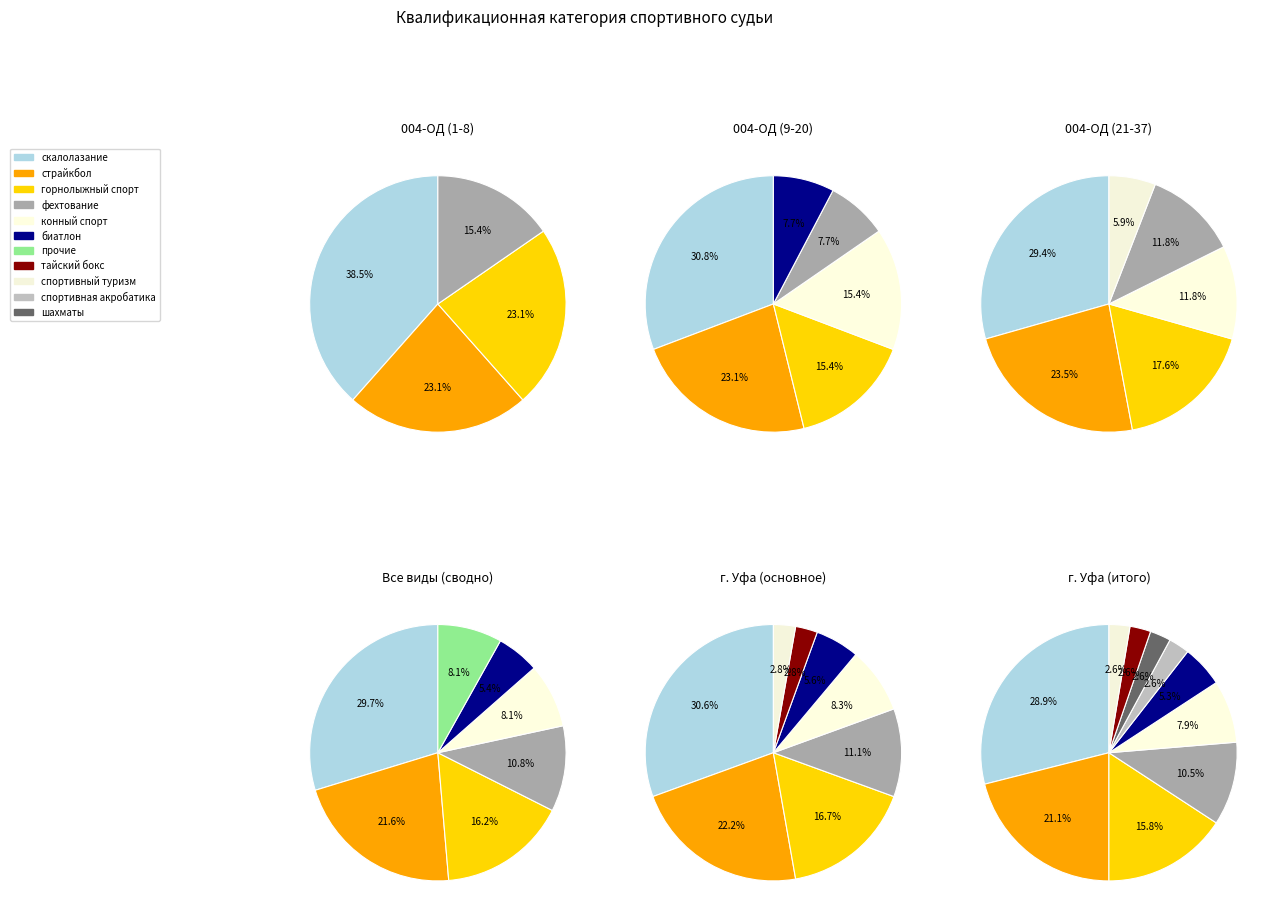

Which category has the biggest portion of the pie?

скалолазание